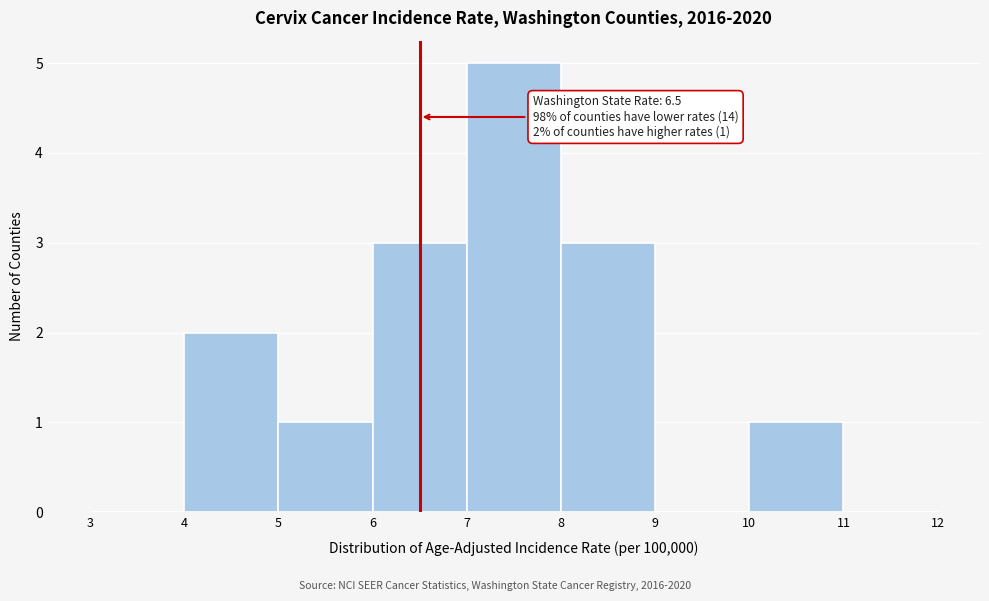

Which range on the x-axis has the tallest bar?

7 to 8